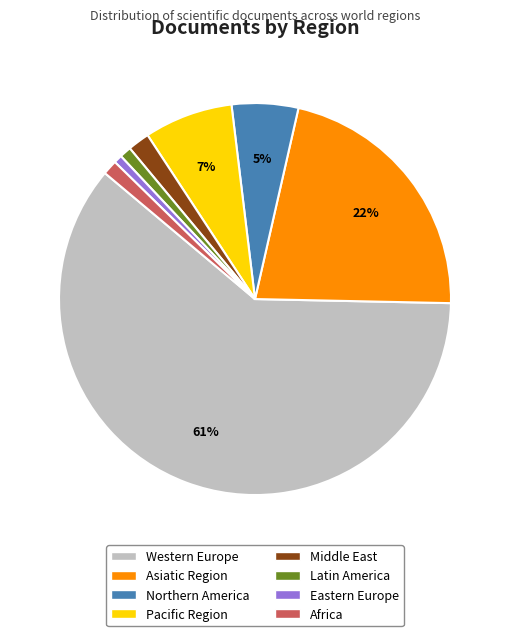

Does any single category account for the majority?

Yes